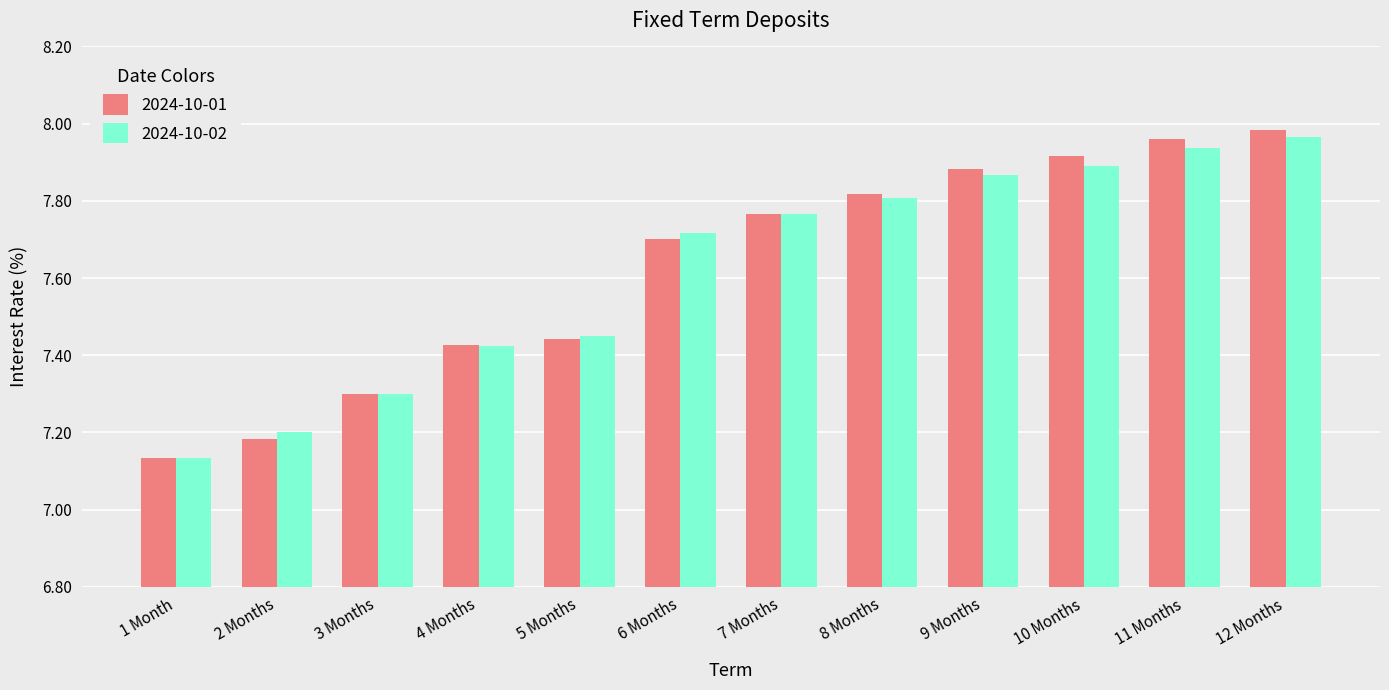

What is the label of the 10th bar from the left?

10 Months